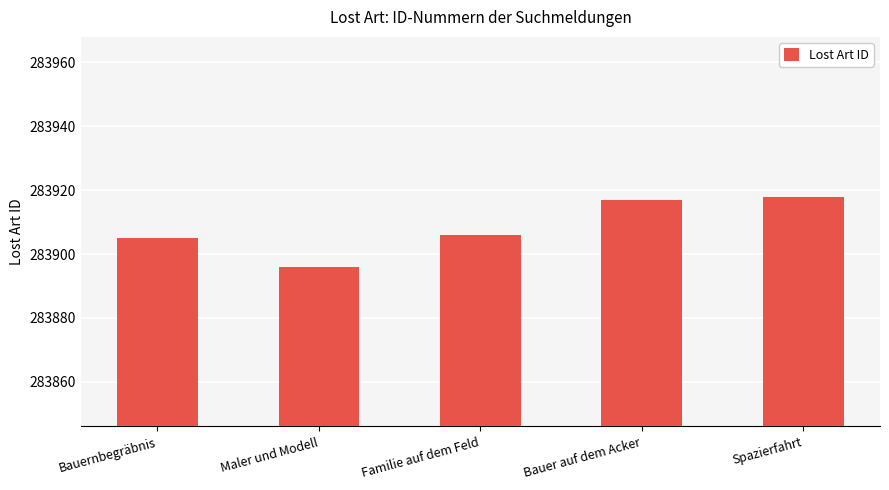

What is the difference between the second highest and minimum values?

21